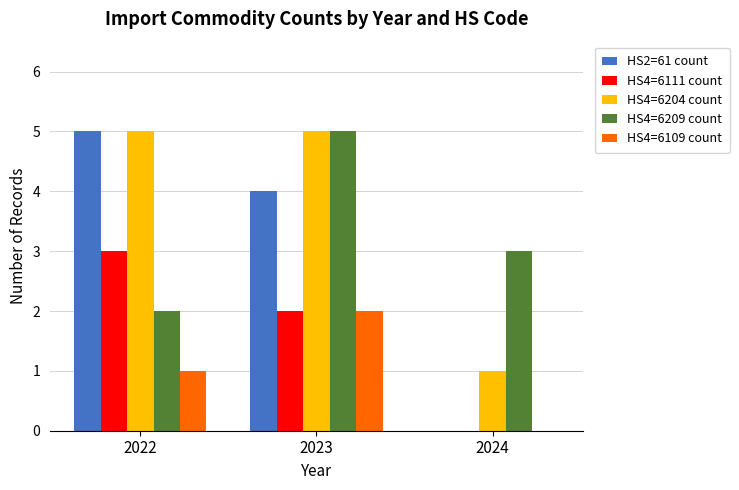

What is the total value across all series at 2023?

18